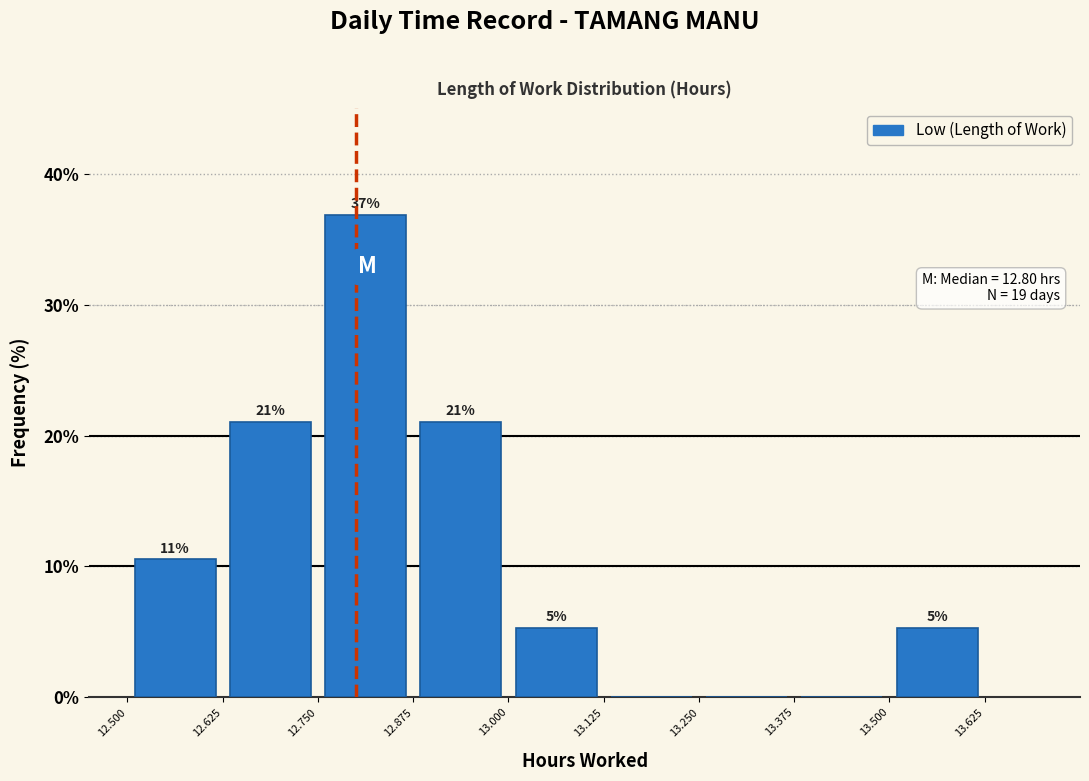

Over which range of the x-axis is the bar tallest?

12.750 to 12.875